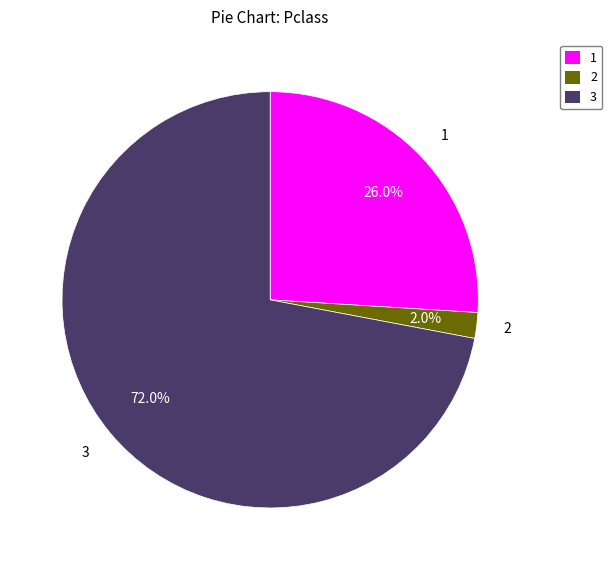

Is there a majority slice in this chart?

Yes